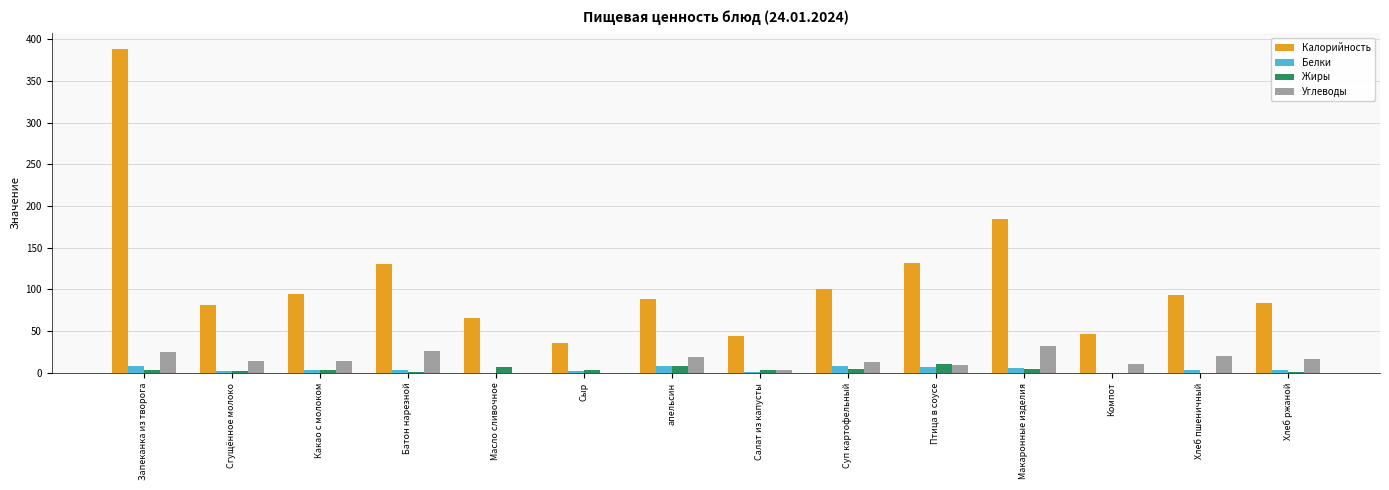

How many values in the Углеводы series exceed 13?

8